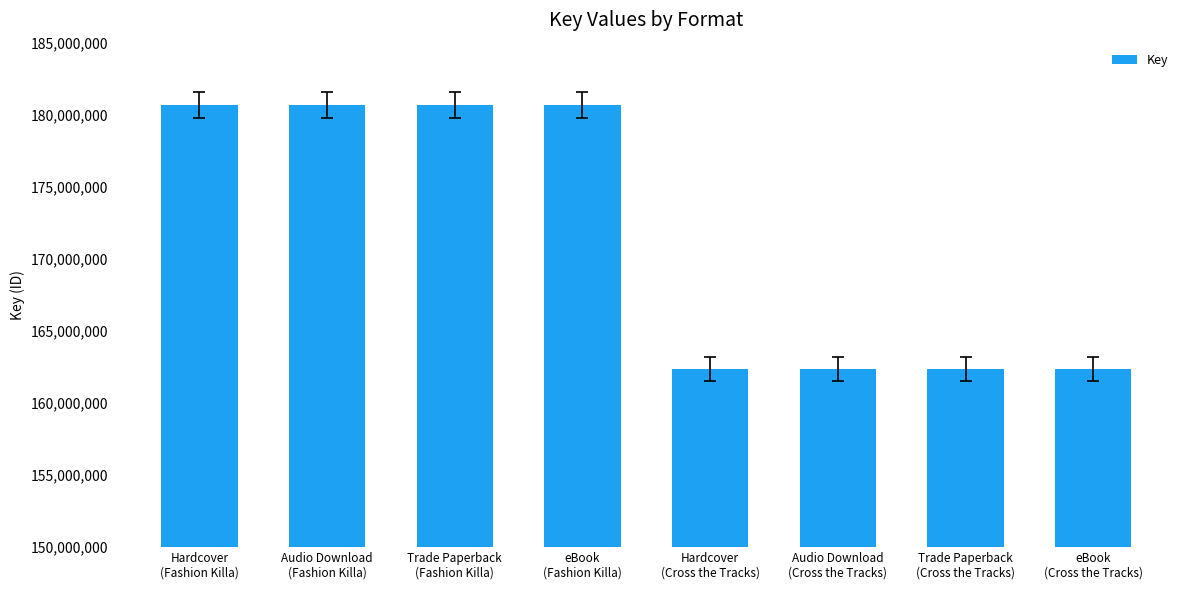

What is the minimum value shown in the chart?

162363847